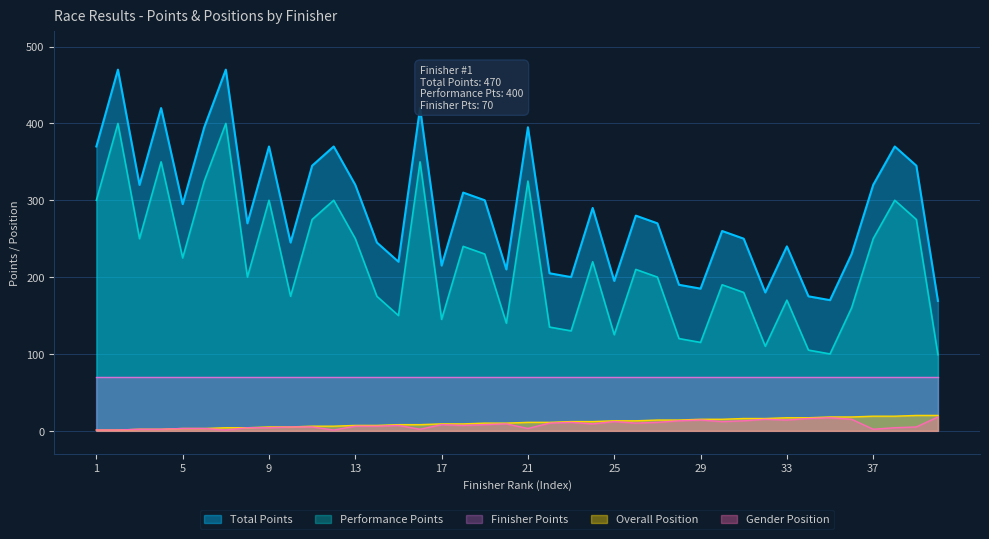

What is the difference between the second highest and second lowest values in the Gender Position series?

16